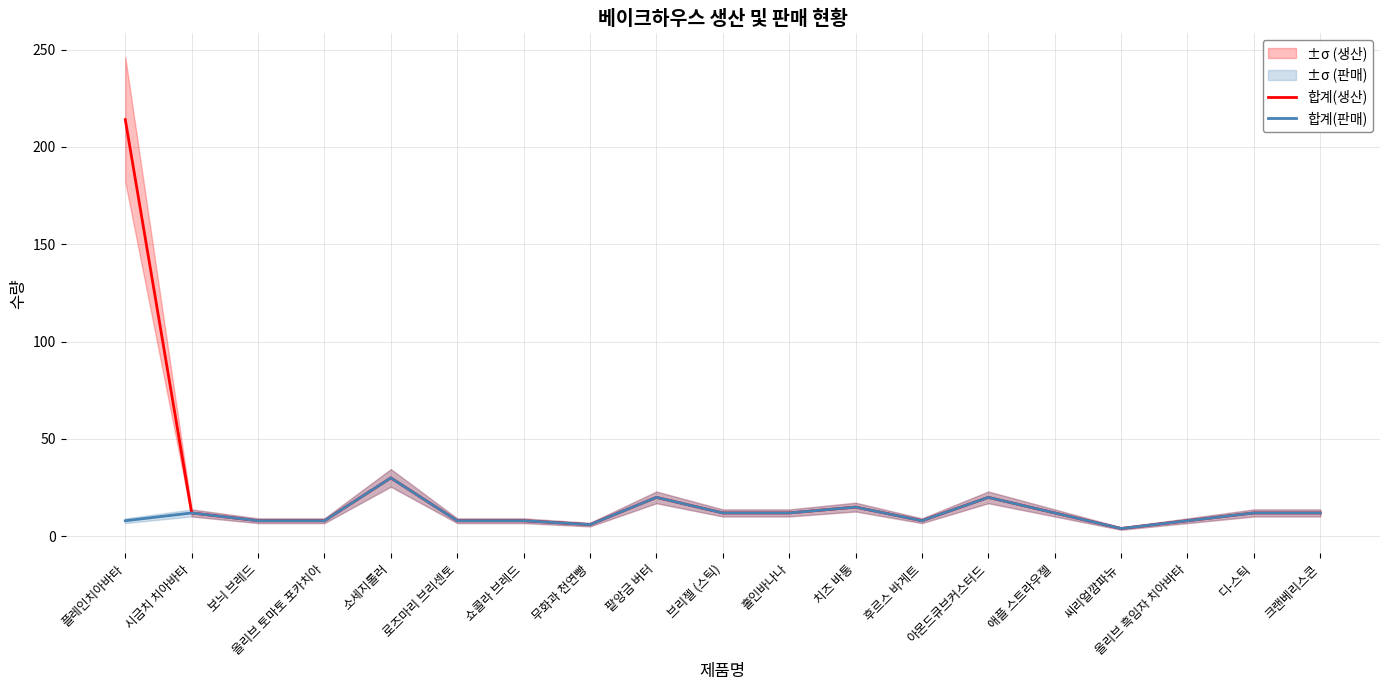

How many data points in 합계(판매) are less than 12?

9